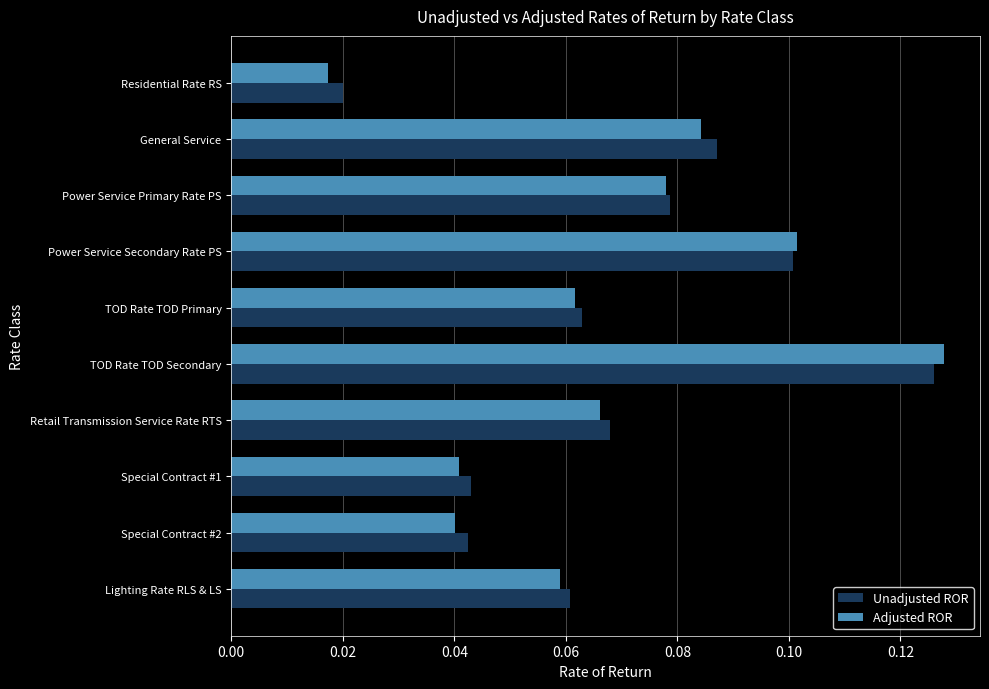

The value of Unadjusted ROR at General Service is 0.0. True or false?

False